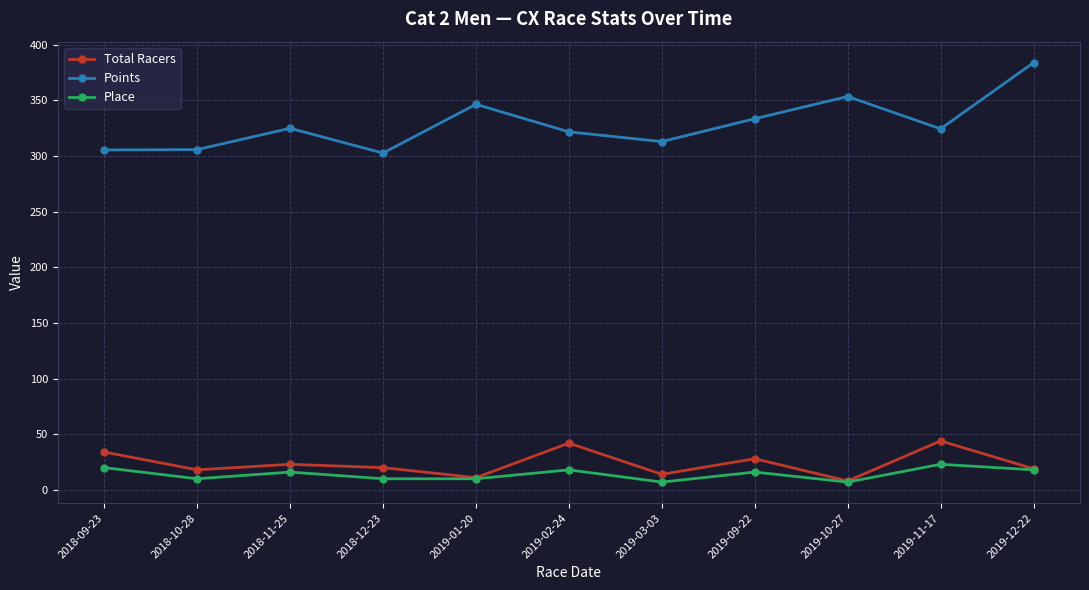

True or false: Points has more than 1 interior local peaks.

True